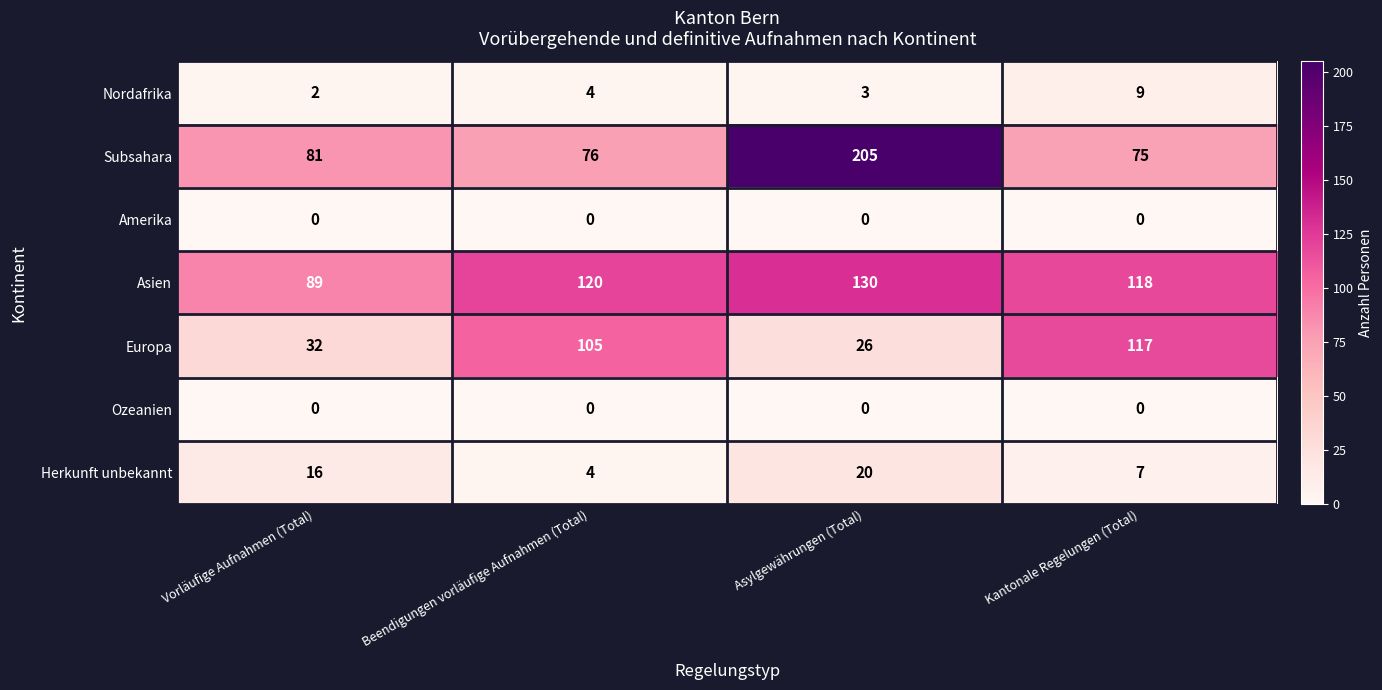

At how many categories does at least one series exceed 124?

1